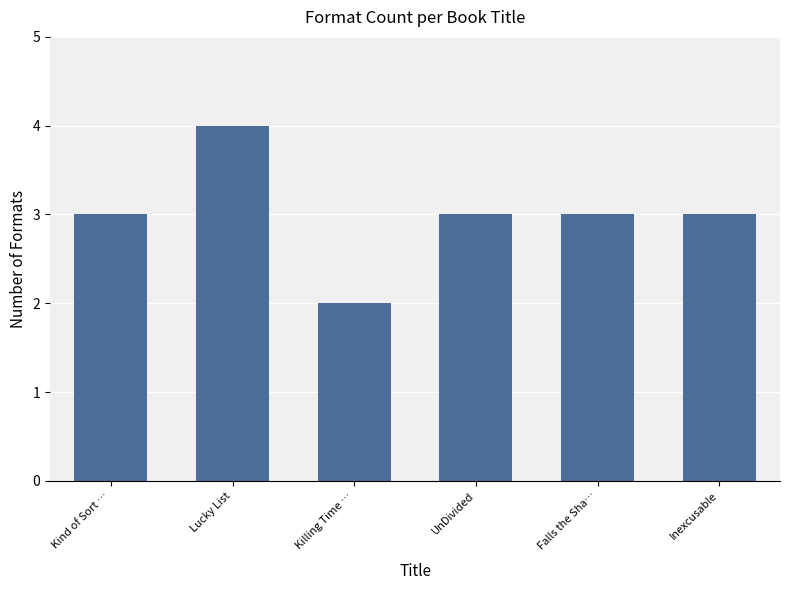

True or false: the data shows 2 at UnDivided.

False